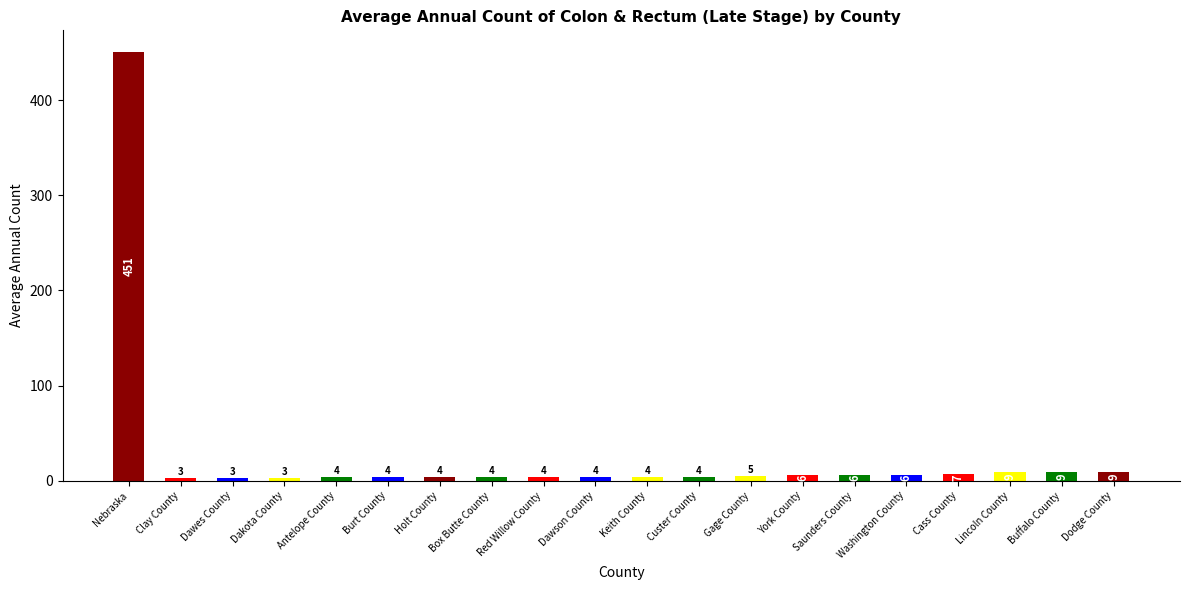

What is the greatest value displayed?

451